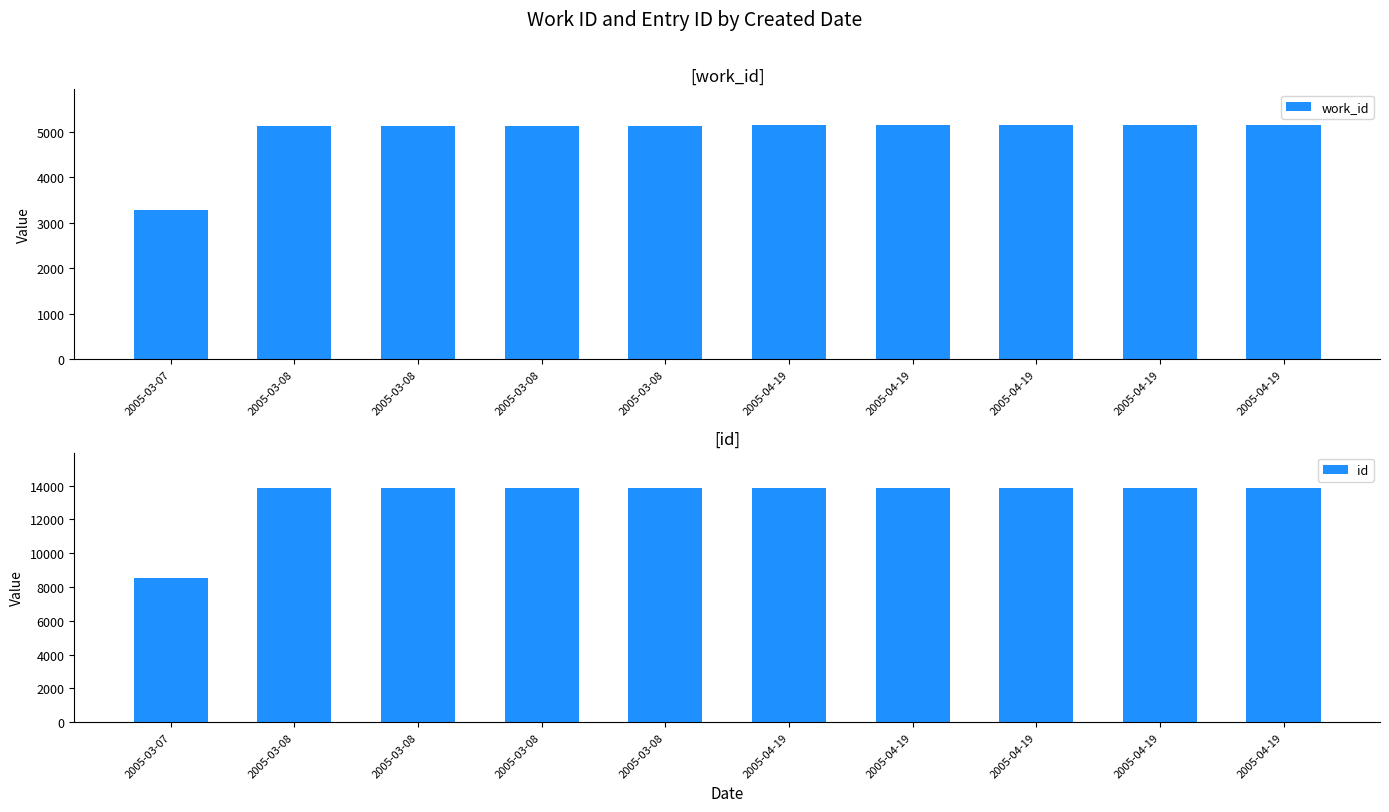

The value of id at 2005-04-19 is 4071. True or false?

False